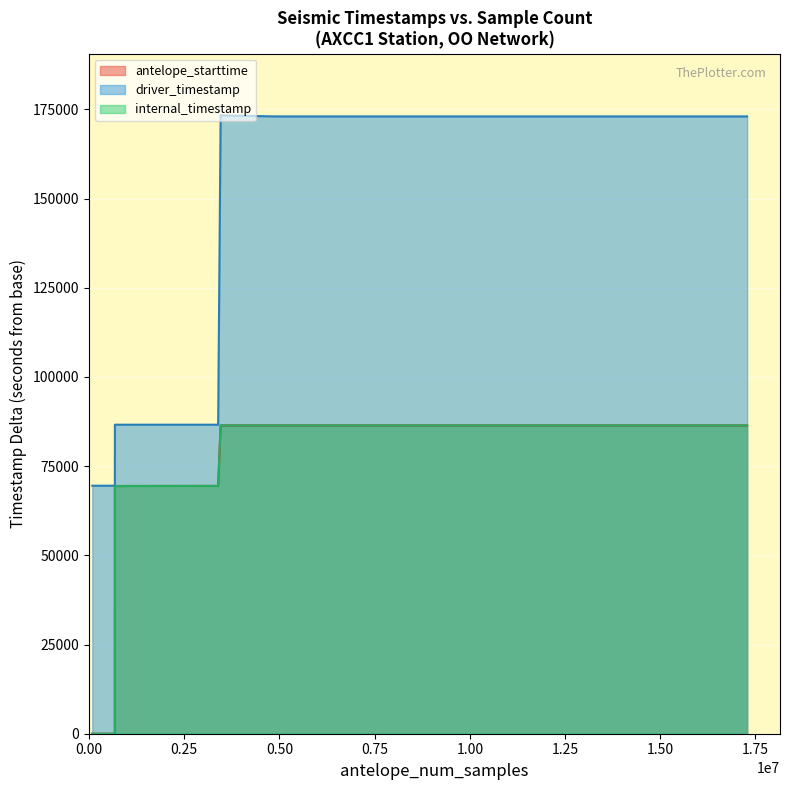

Which series has the largest total across all categories?

driver_timestamp